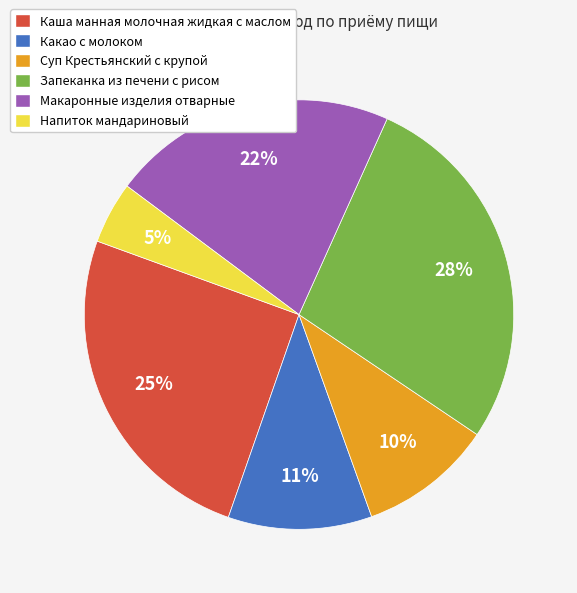

Which category has the smallest portion of the pie?

Напиток мандариновый